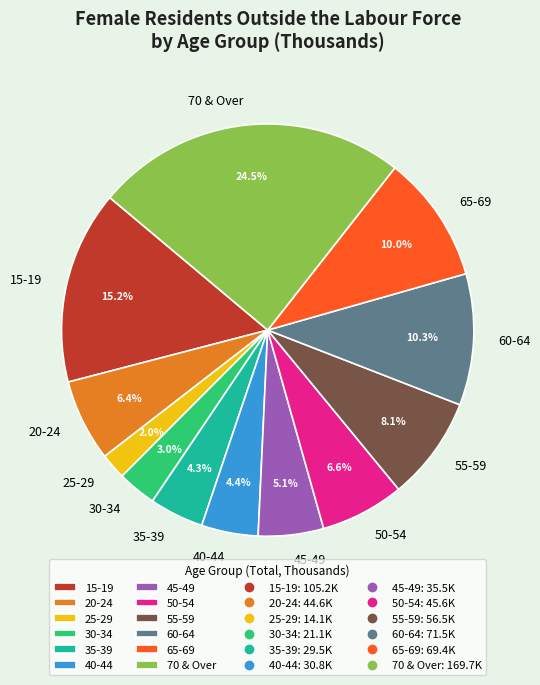

How many slices are in this pie chart?

12